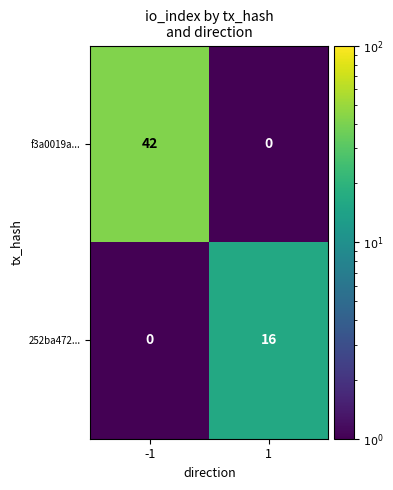

The value of 252ba472... at -1 is 0. True or false?

True